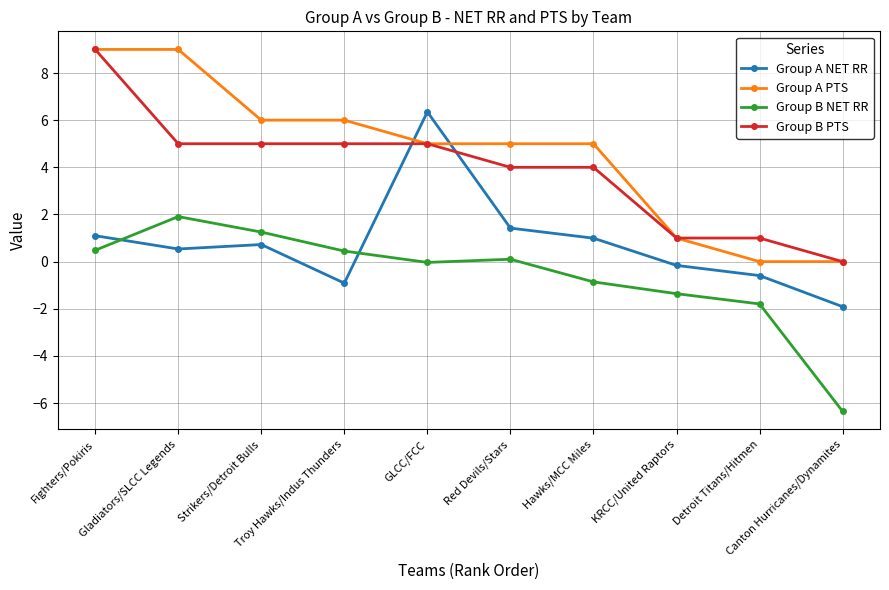

What is the total value across all series at GLCC/FCC?

16.3